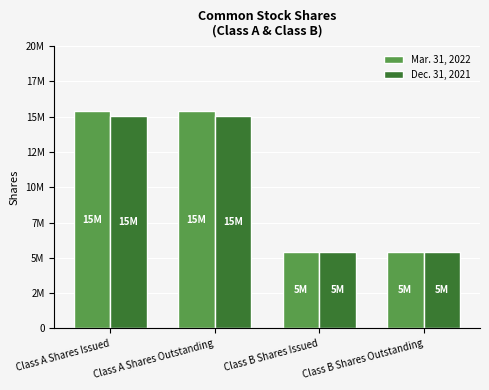

Are the bars horizontal?

No